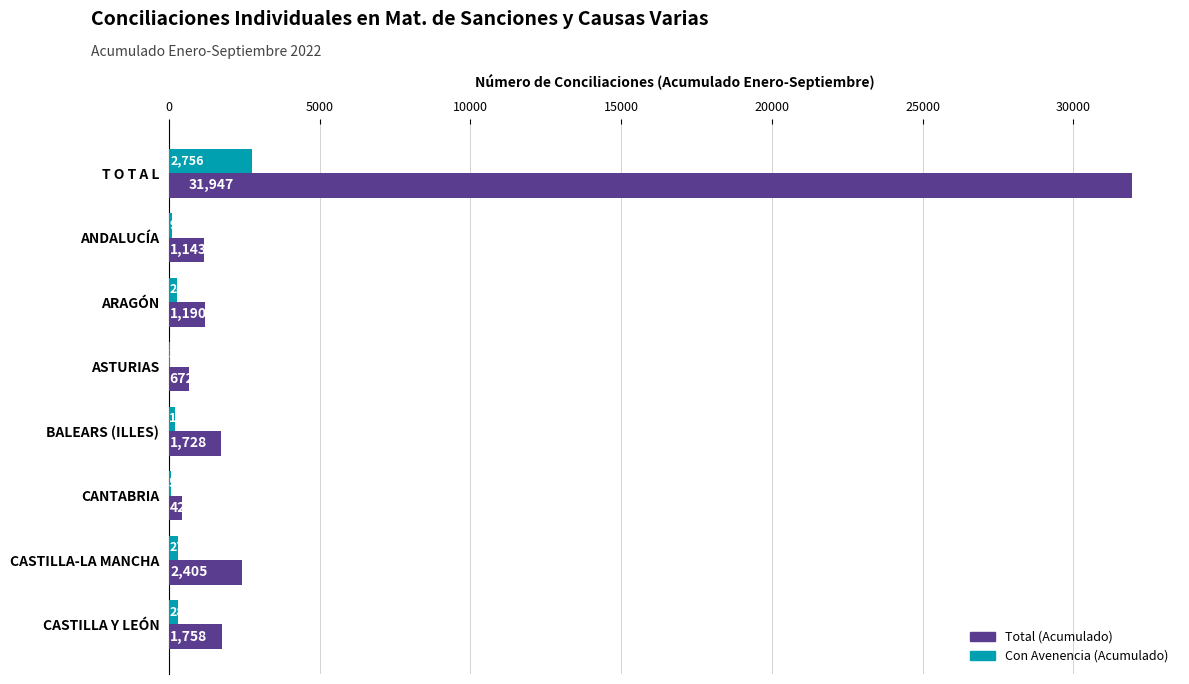

What are all the series names shown in the legend?

Total (Acumulado), Con Avenencia (Acumulado)